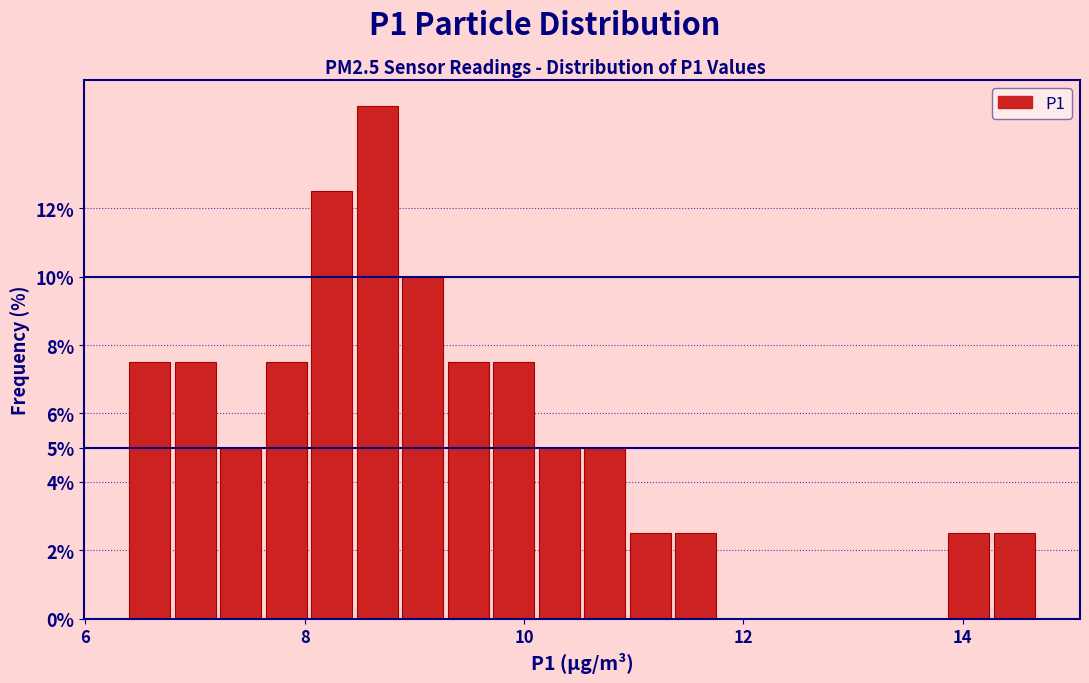

Around what value on the x-axis is the tallest bar? Give the approximate position of its centre, as read against the axis.

8.6